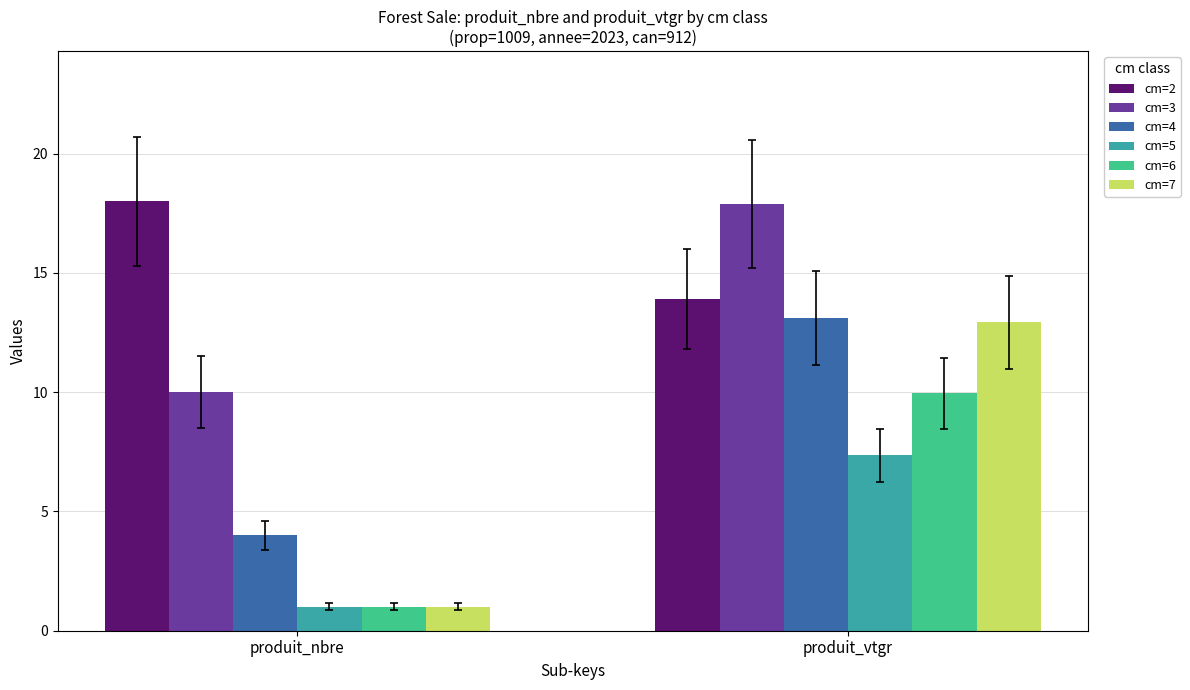

Which series has the widest spread of values?

cm=7